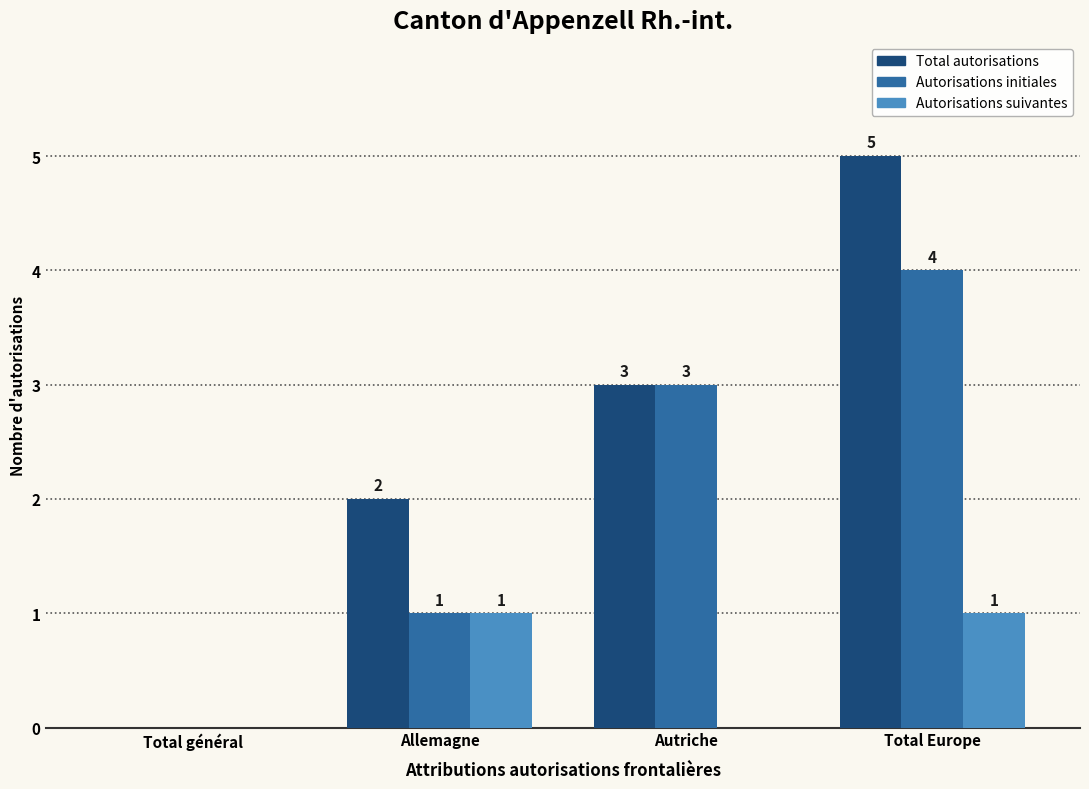

Reading left to right, extract all data points from this chart.

Total autorisations: Total général=0	Allemagne=2	Autriche=3	Total Europe=5
Autorisations initiales: Total général=0	Allemagne=1	Autriche=3	Total Europe=4
Autorisations suivantes: Total général=0	Allemagne=1	Autriche=0	Total Europe=1